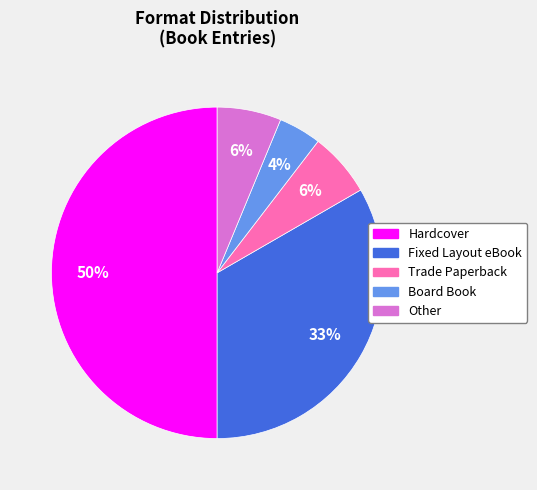

To the nearest percent, what is the difference between the Hardcover and Fixed Layout eBook slice percentages?

17%